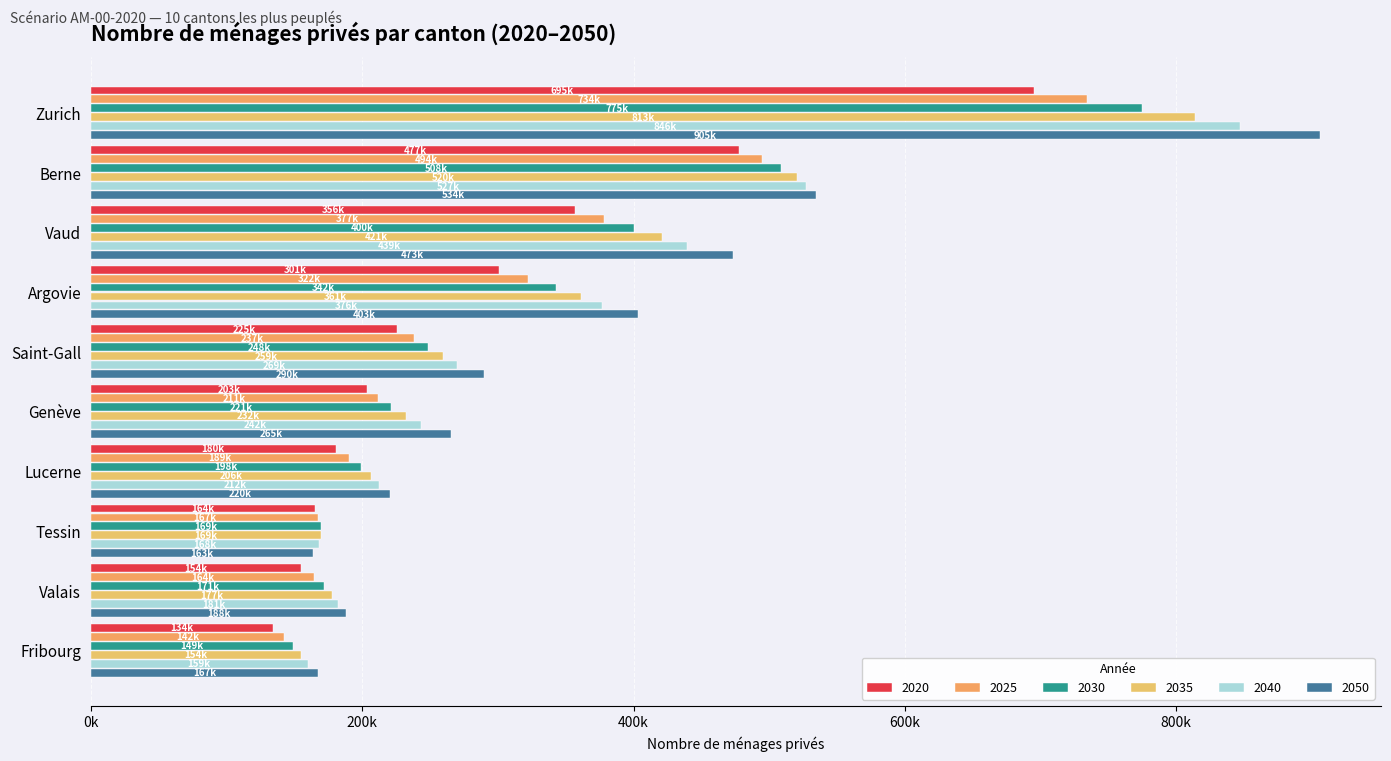

What is the difference between the 2040 values at Saint-Gall and Genève?

26926